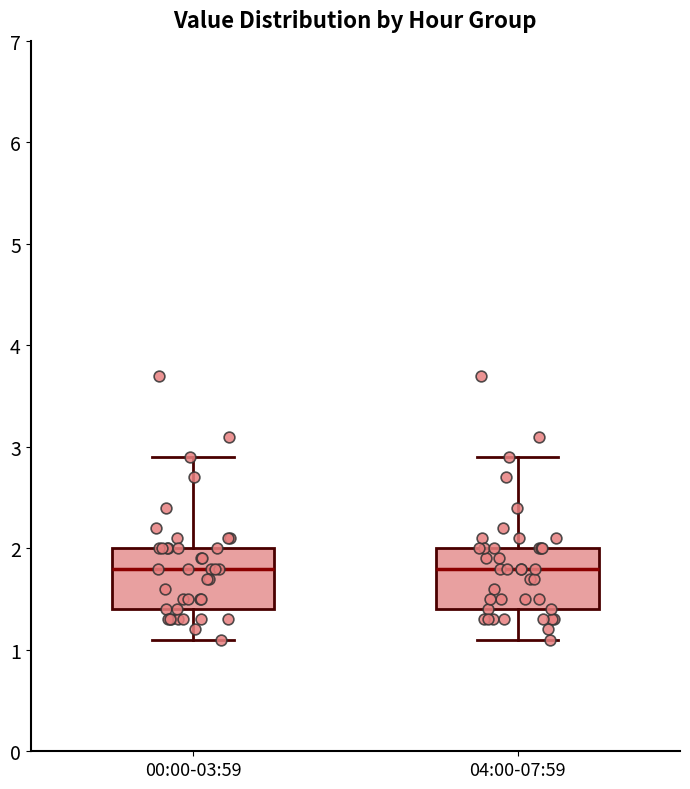

Reading left to right, transcribe this box plot: for each box, give where its median line is, the range the box spans, and where its two whiskers end, as read against the y-axis. The values are not printed on the chart, so give them approximately, as read against the axis.

00:00-03:59: median 1.8, box 1.4 to 2.0, whiskers 1.1 to 2.9
04:00-07:59: median 1.8, box 1.4 to 2.0, whiskers 1.1 to 2.9